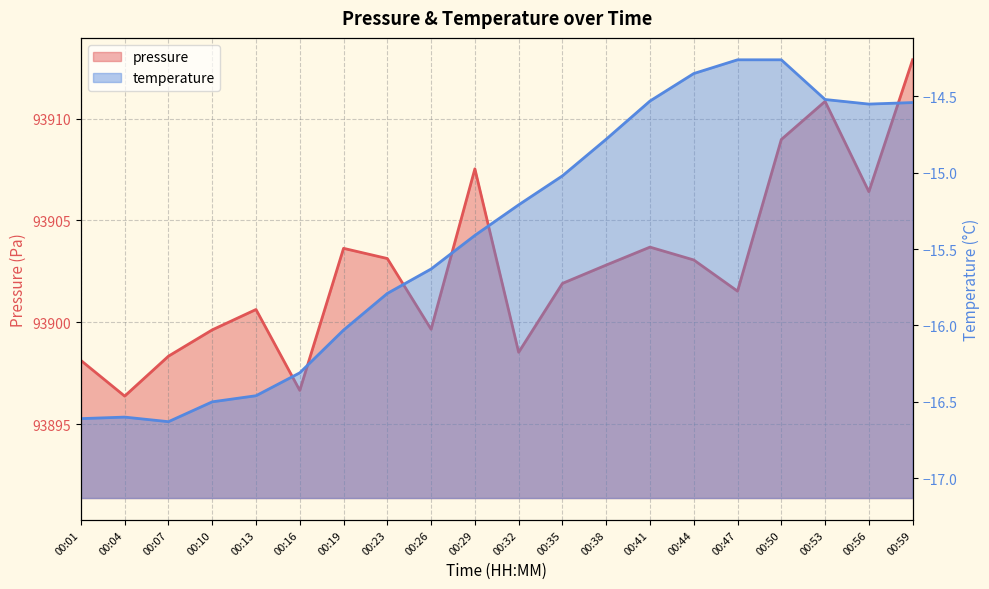

What value does the pressure series have at 00:59?

93912.9